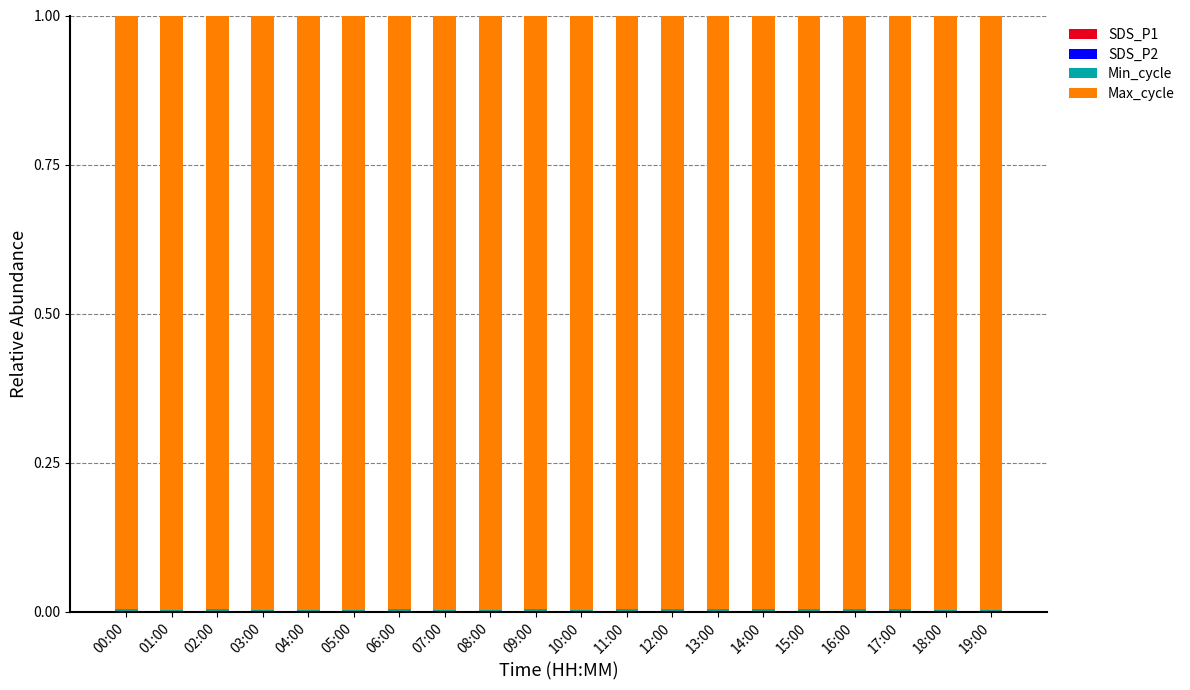

What is the label of the 12th bar from the left?

11:00